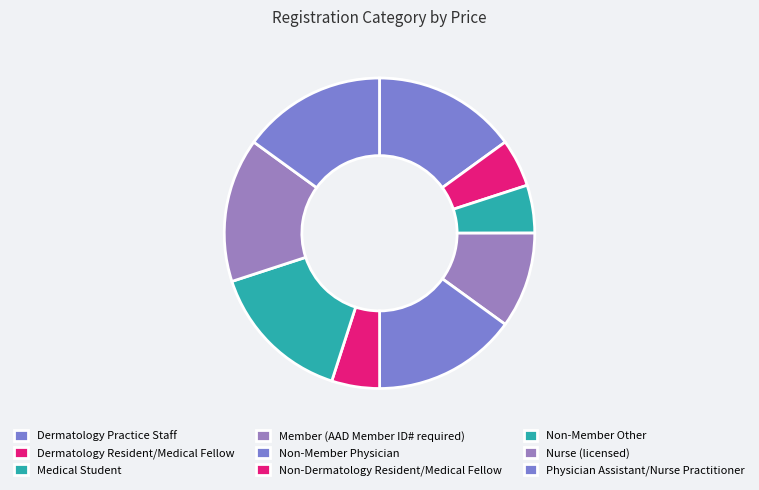

Which category has the biggest portion of the pie?

Dermatology Practice Staff